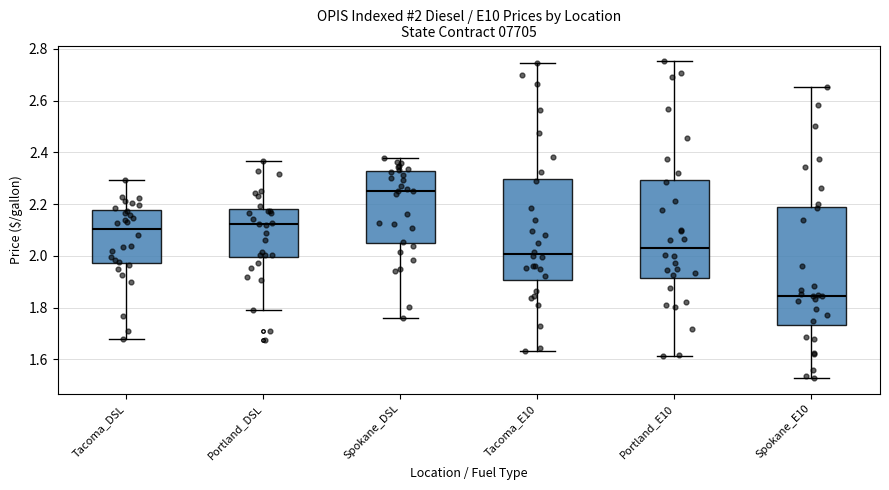

Comparing the boxes themselves (not the whiskers), which one is the tallest?

Spokane_E10